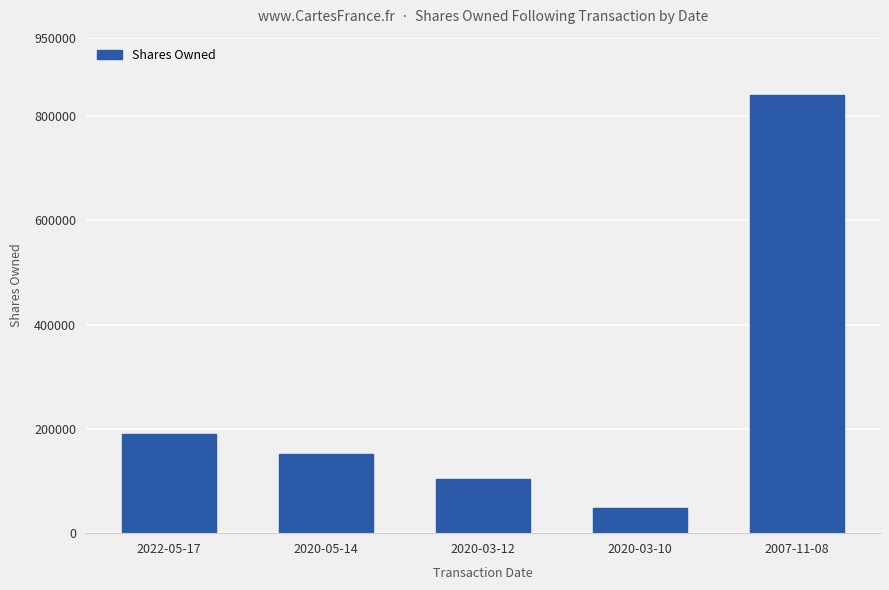

The value at 2020-03-12 is 151115. True or false?

False